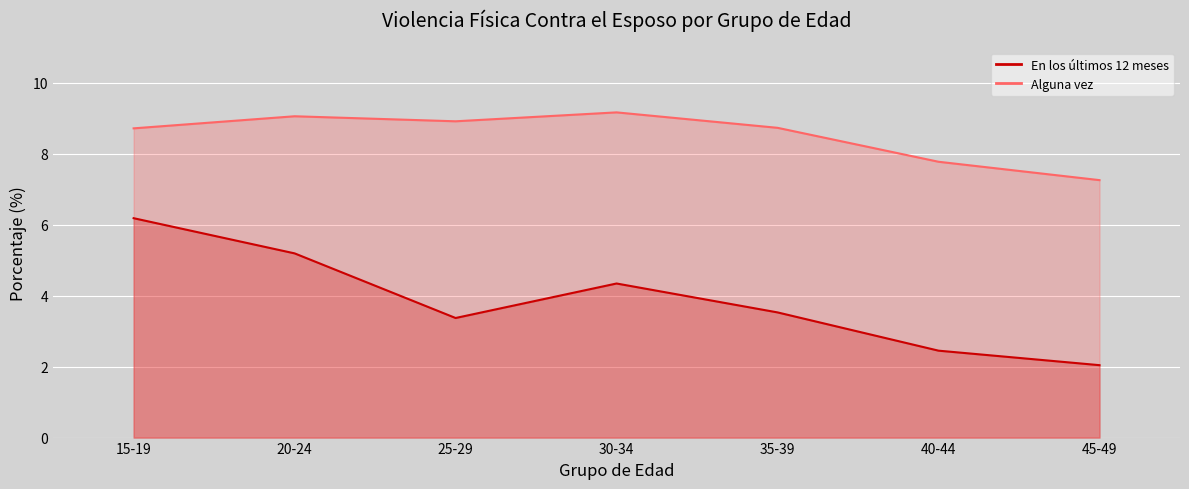

The Alguna vez series shows 7.8 at 40-44. True or false?

True